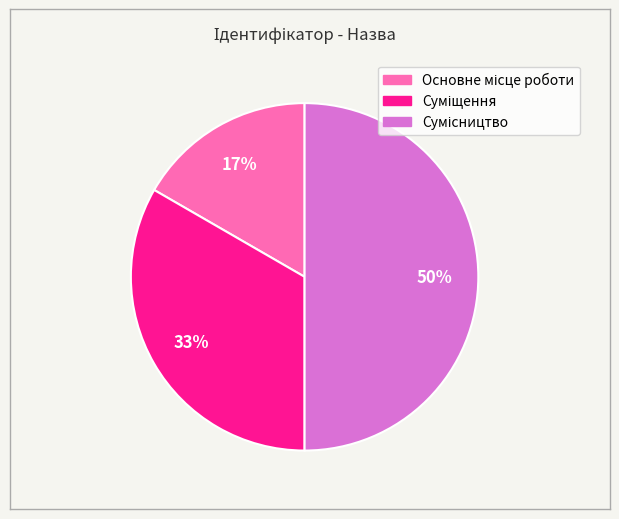

How many slices are in this pie chart?

3